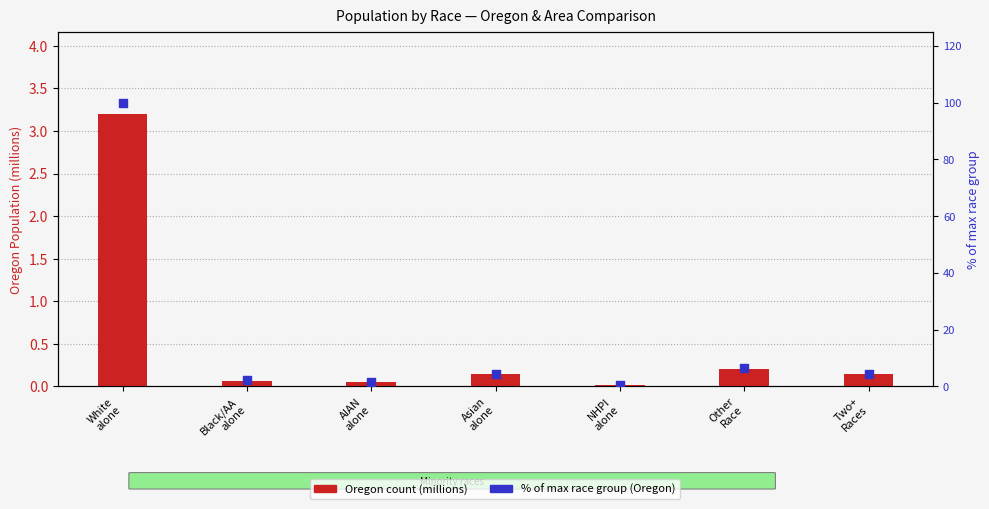

Which series reaches the maximum Y coordinate?

% of max race group (Oregon)